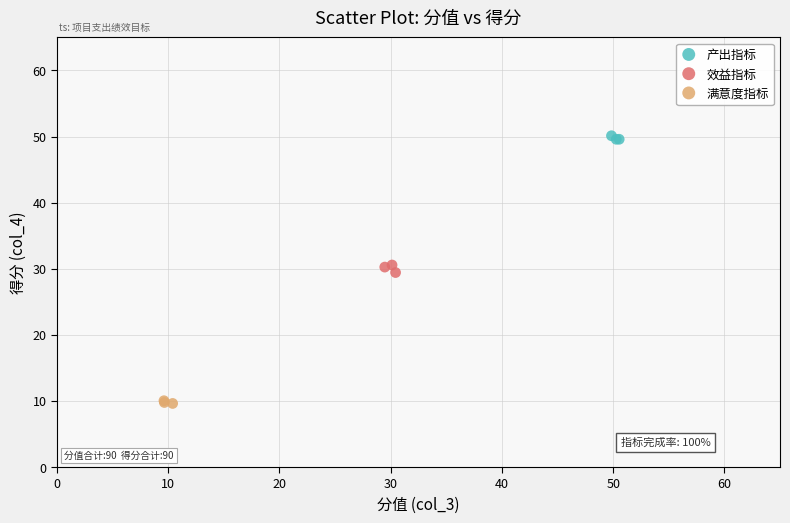

Which series contains the lowest Y value?

满意度指标